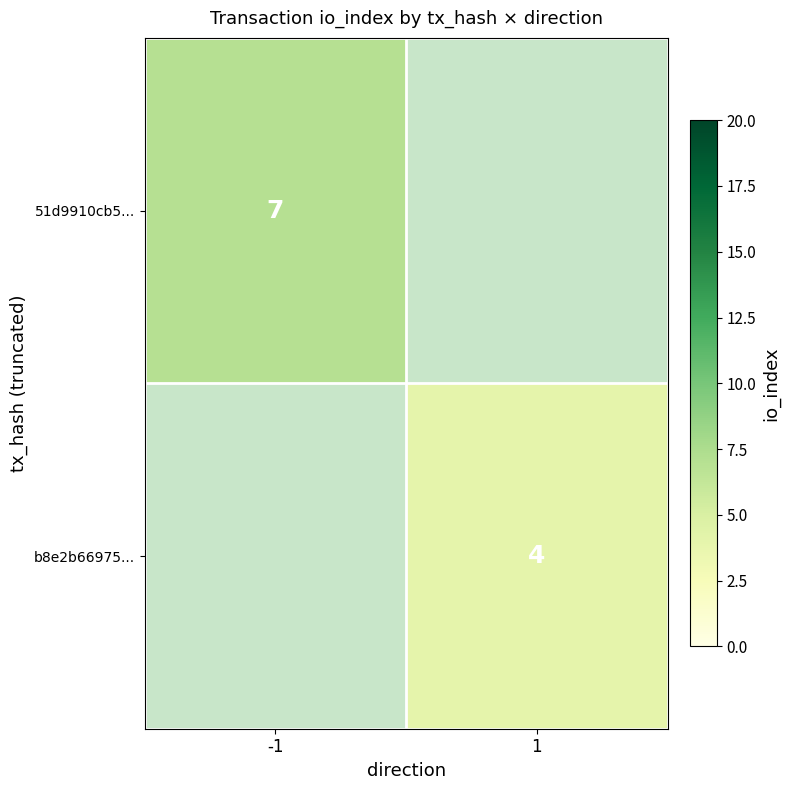

The 51d9910cb5... series shows 7 at -1. True or false?

True